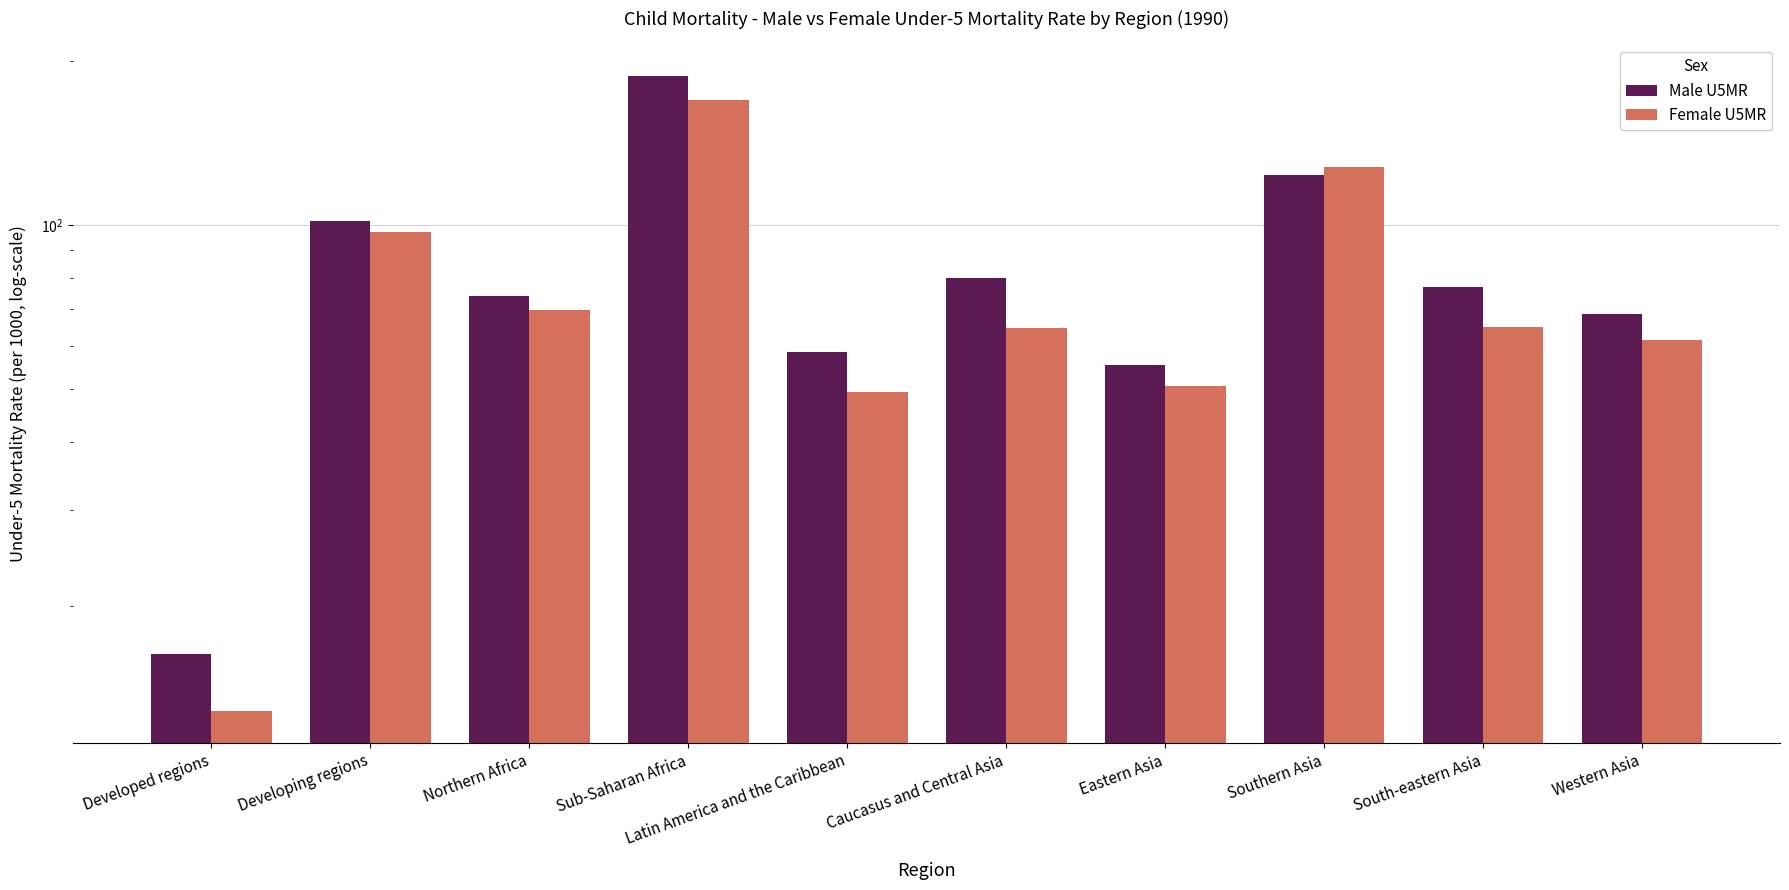

Reading left to right, transcribe all the data shown in this chart.

Male U5MR: 16.3	101.9	74.2	187.9	58.5	80.1	55.3	123.7	77.1	68.8
Female U5MR: 12.8	97.1	69.8	169.4	49.3	64.8	50.7	128.0	65.0	61.4